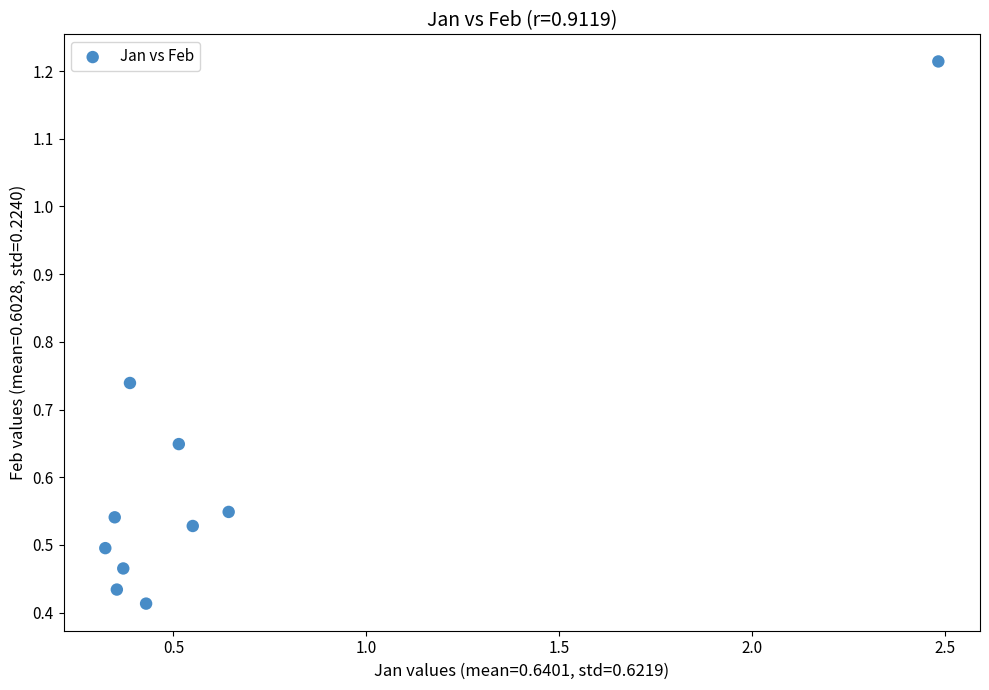

What is the range of Y values (max minus min)?

0.8